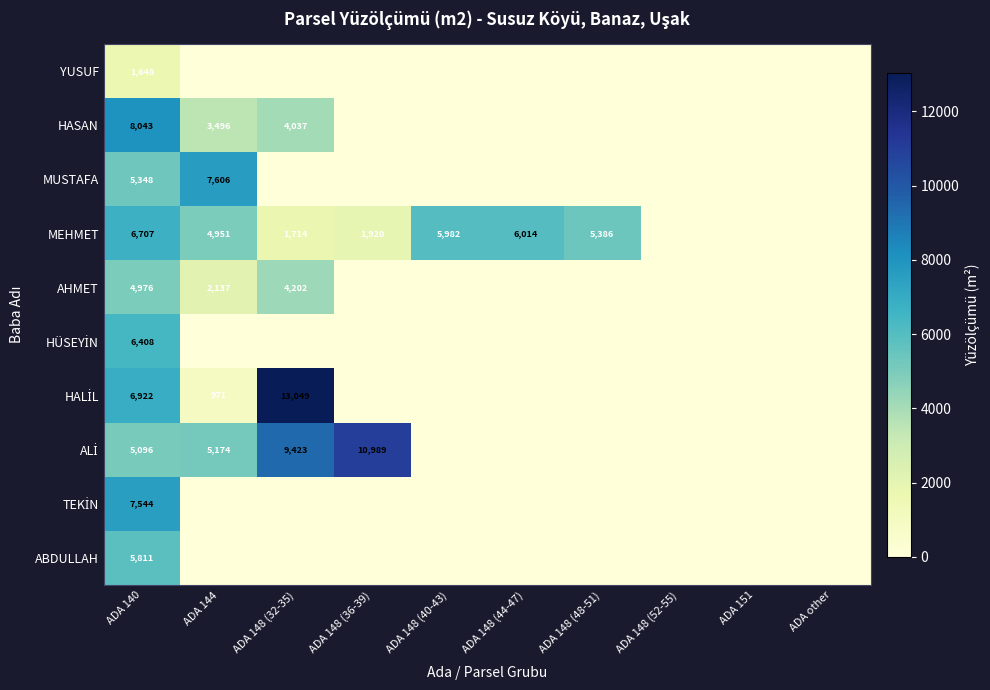

How many distinct data groups are displayed?

10